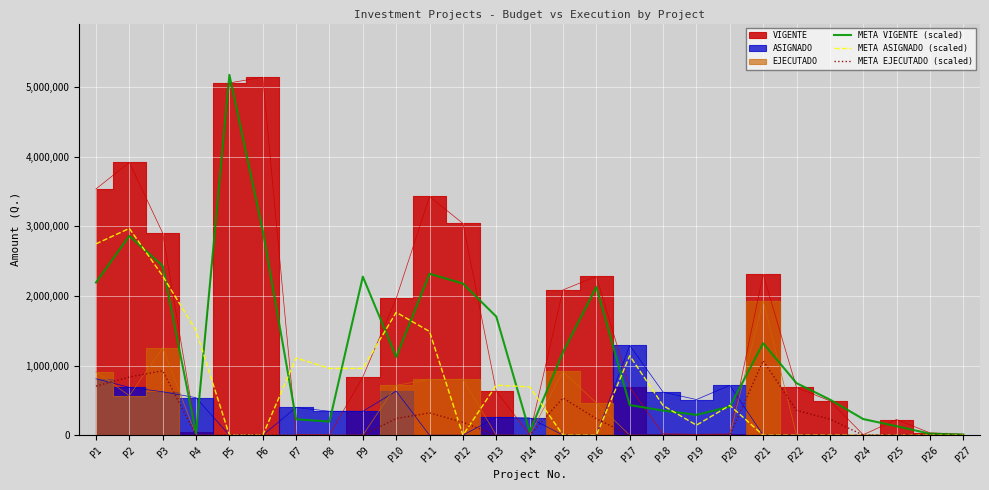

Which series has the largest range (max minus min)?

META VIGENTE (scaled)